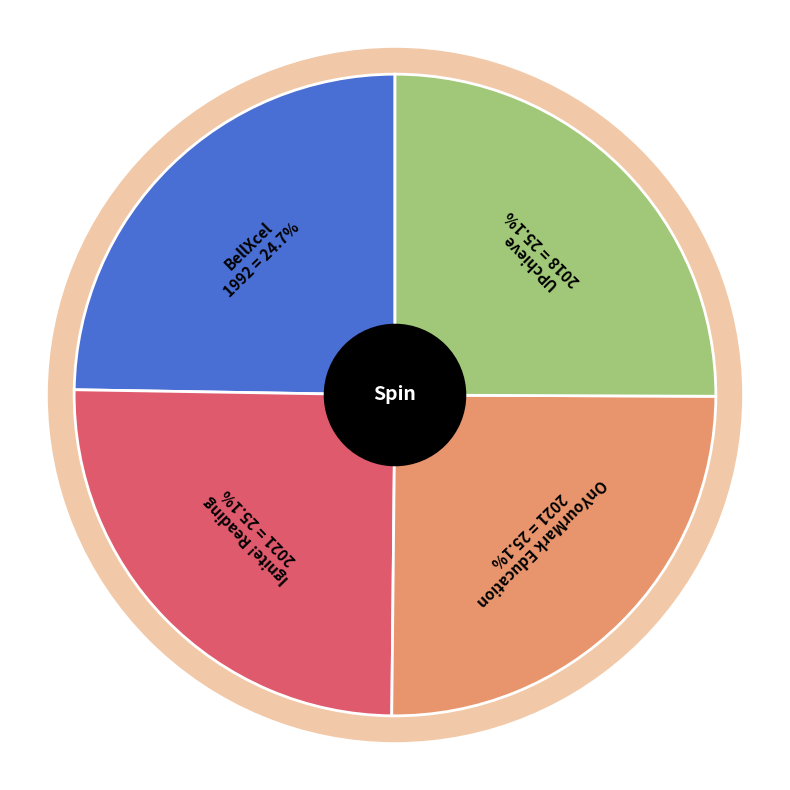

How much of the chart is everything except Ignite! Reading?

74.9%